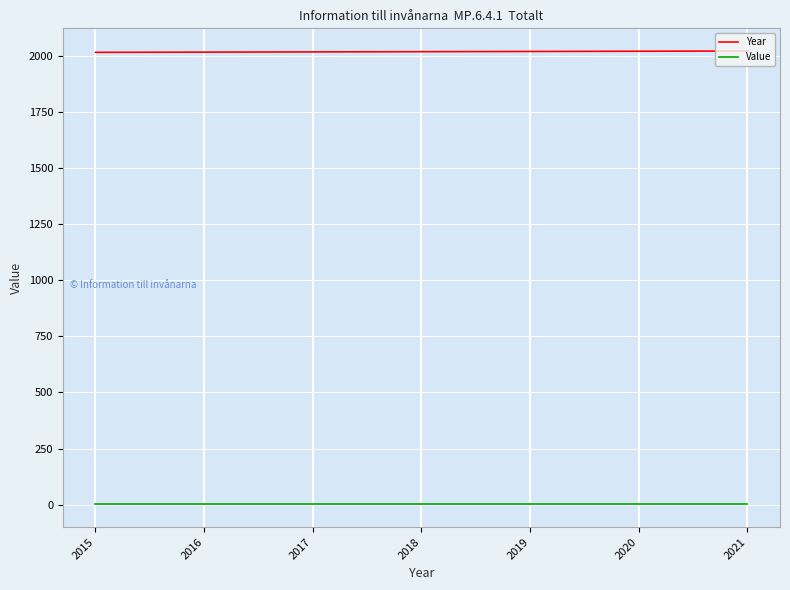

True or false: Value has a value of 1 at 2016.

True